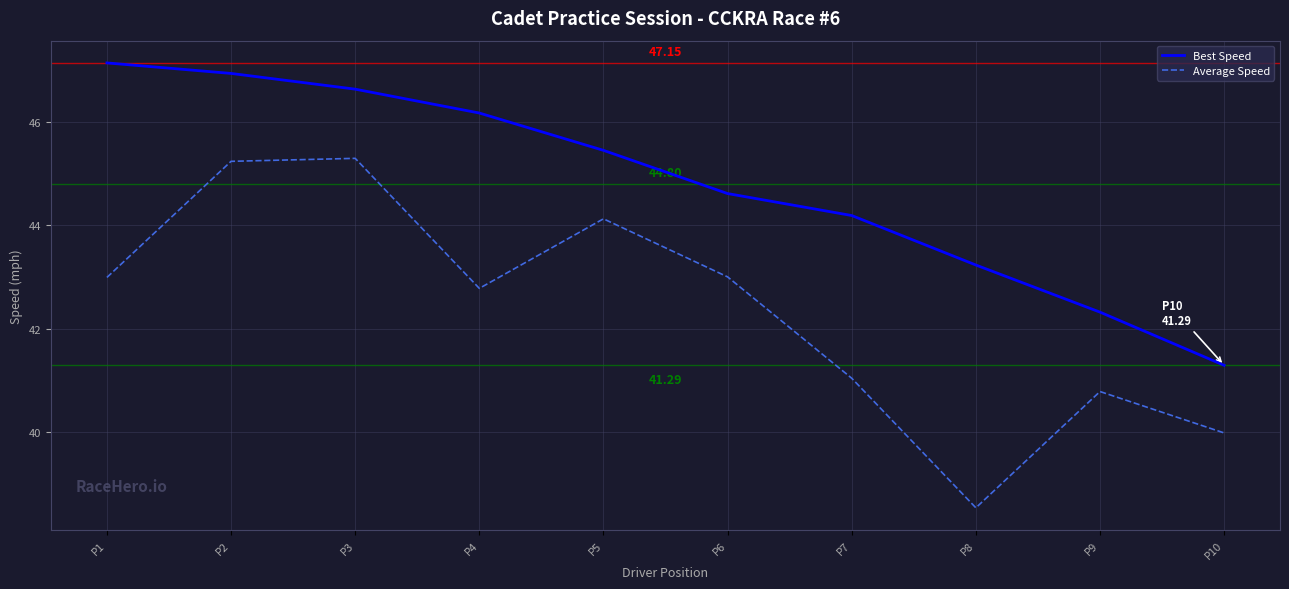

At how many categories does at least one series exceed 42?

9